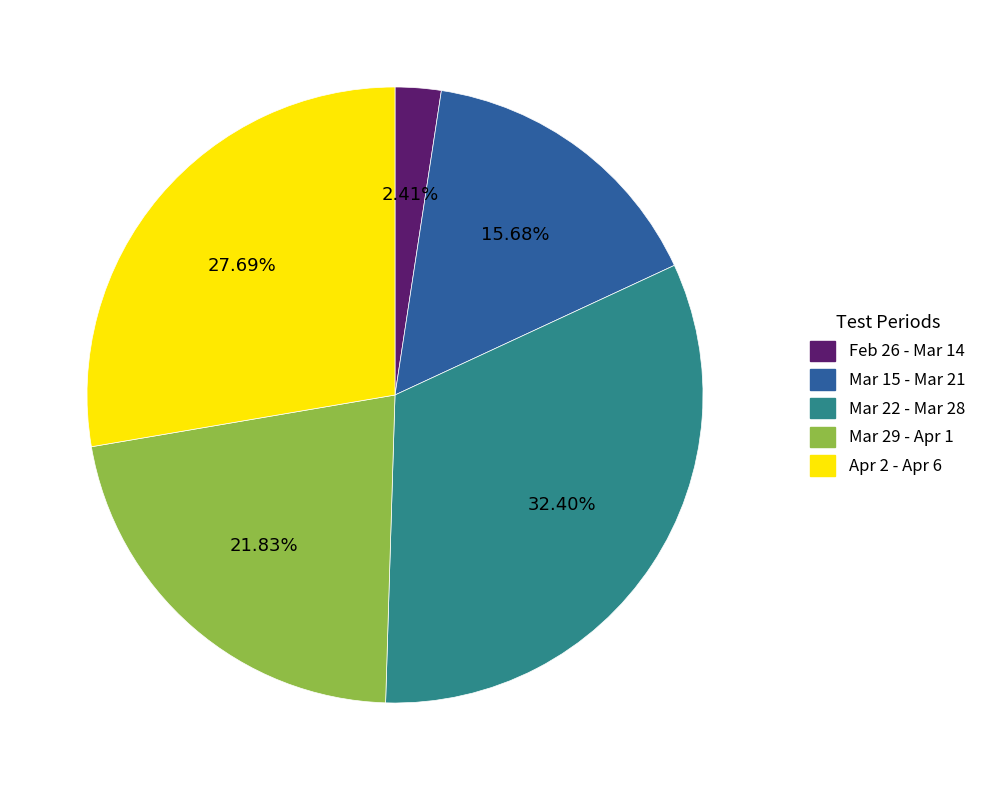

Does any single category account for the majority?

No